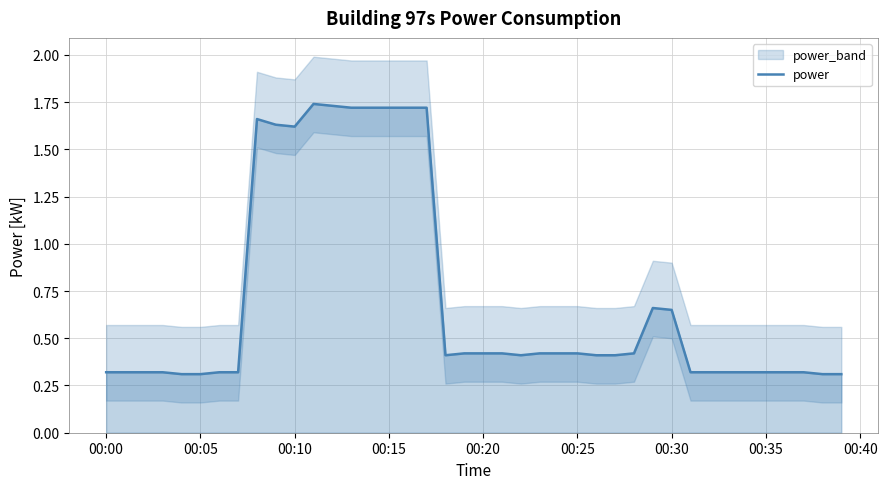

The value at 24 is 0.2. True or false?

False